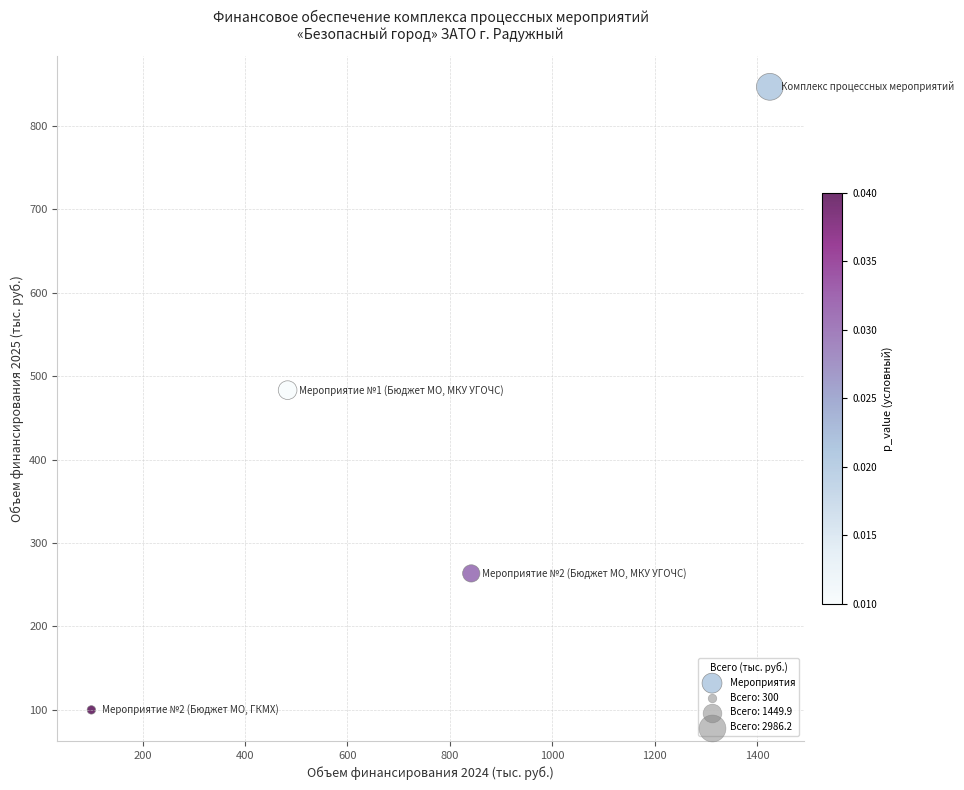

What is the range of Y values (max minus min)?

746.9